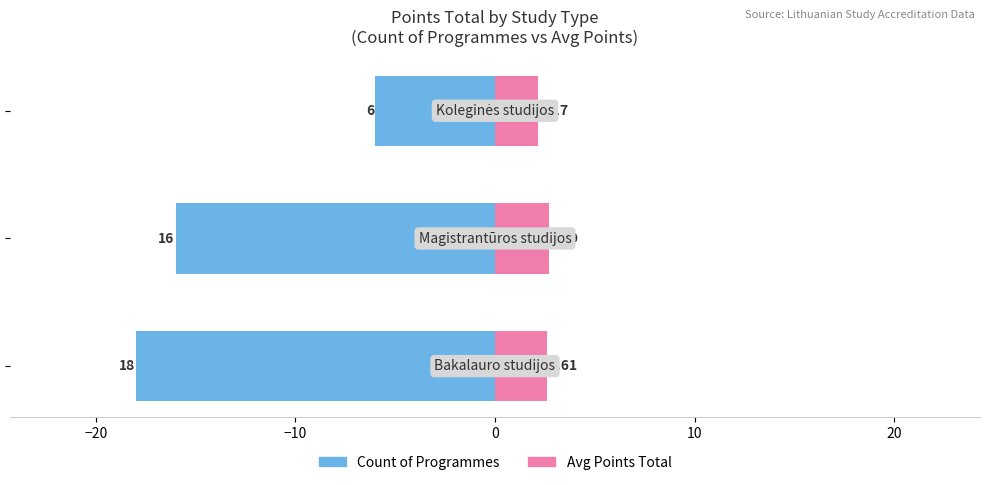

What is the value of the Avg Points Total bar at the 1st from the left?

2.6